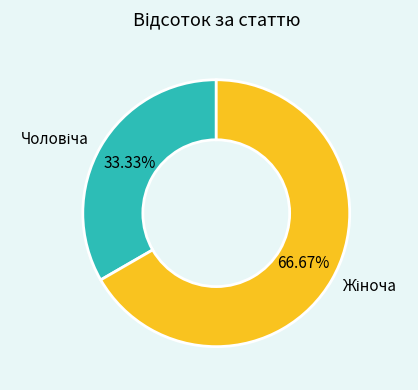

Does any single category account for the majority?

Yes